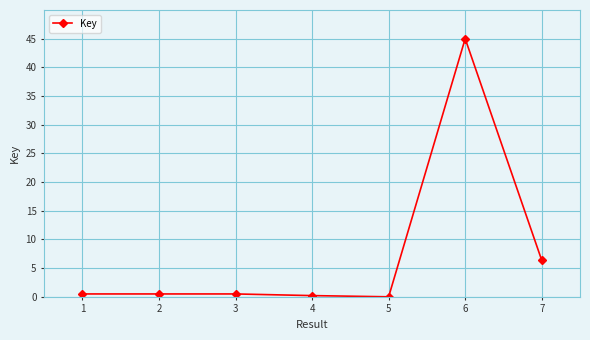

True or false: the data shows 0.5 at 2.

True